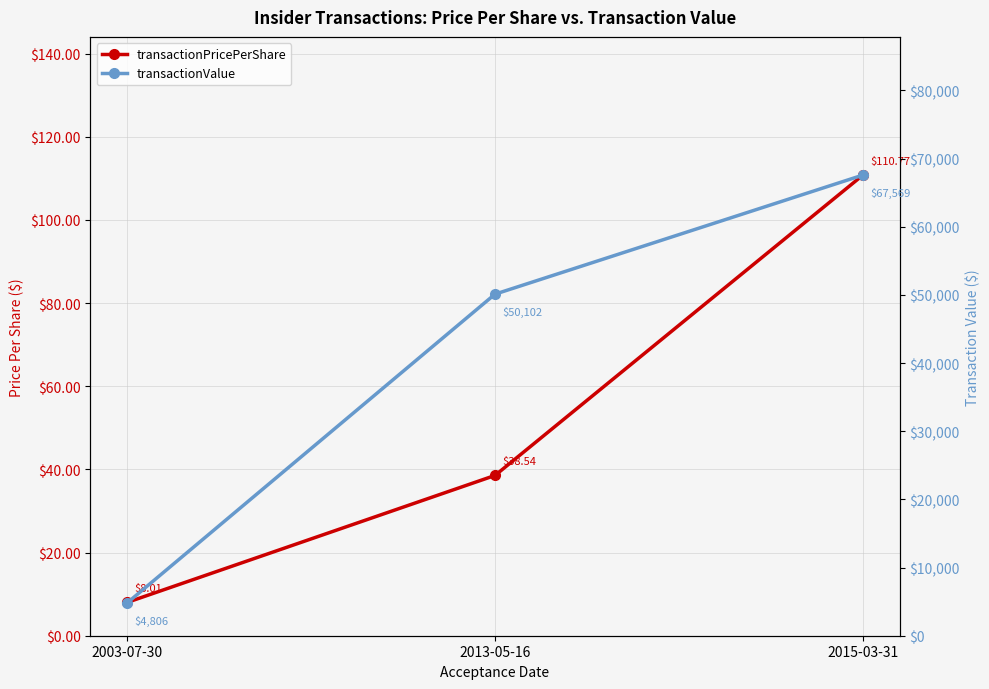

What is the value of the transactionValue point at the 3rd from the left?

67569.0